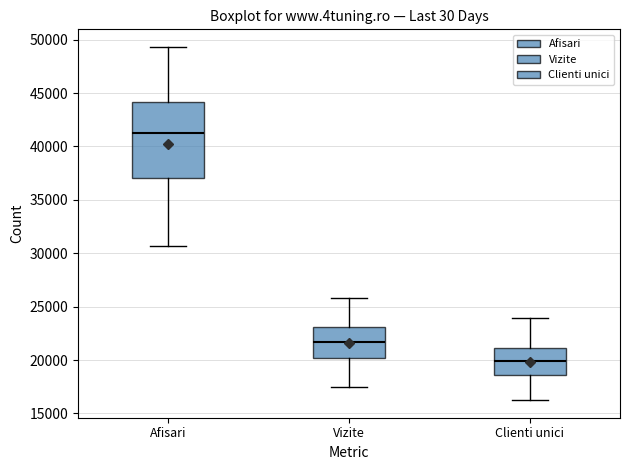

Which box is the tallest, from its lower edge to its upper edge?

Afisari